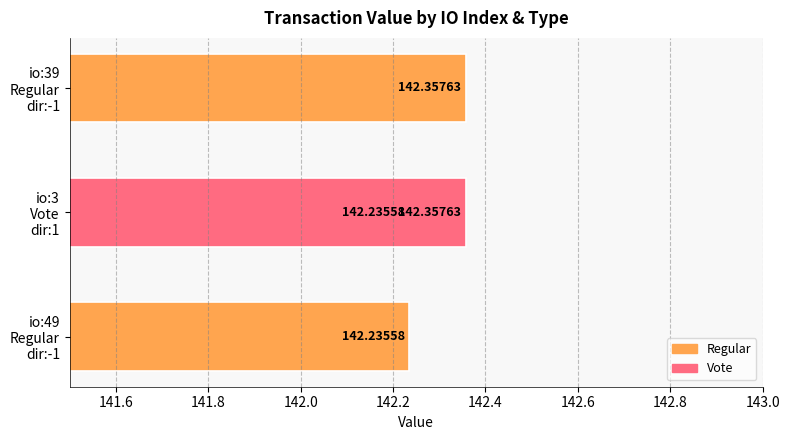

Reading left to right, what are all the values shown in this chart?

49=142.2	3=142.2	39=142.4	3=142.4